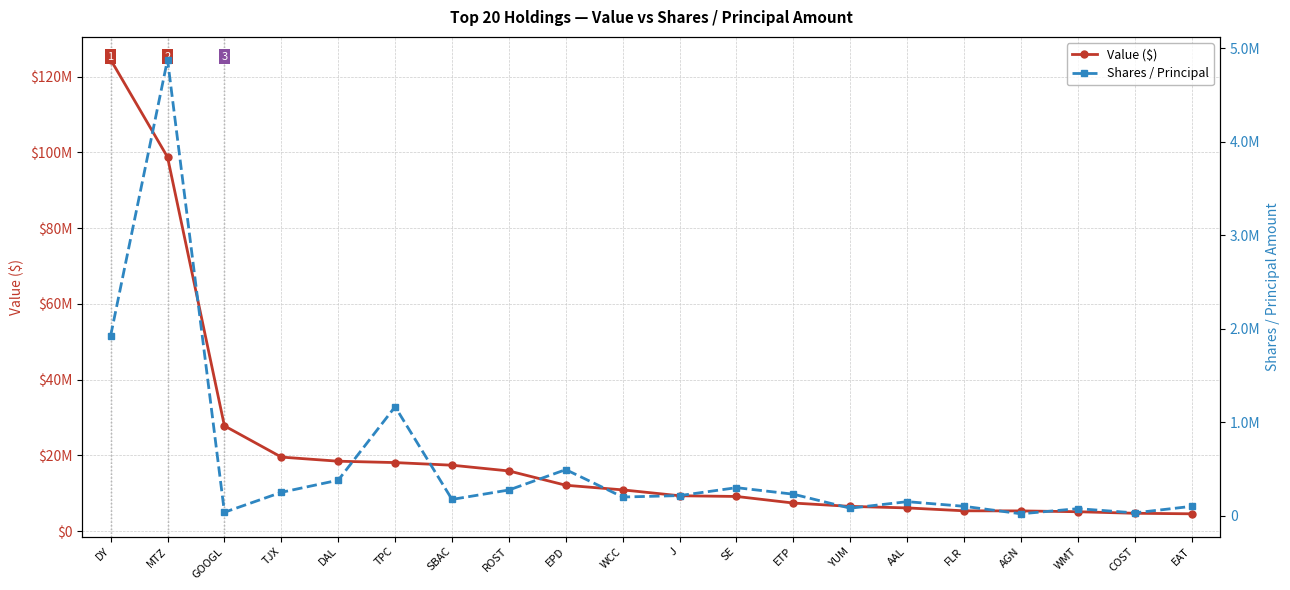

Rank the series by their average value, from highest to lowest.

Value ($), Shares / Principal